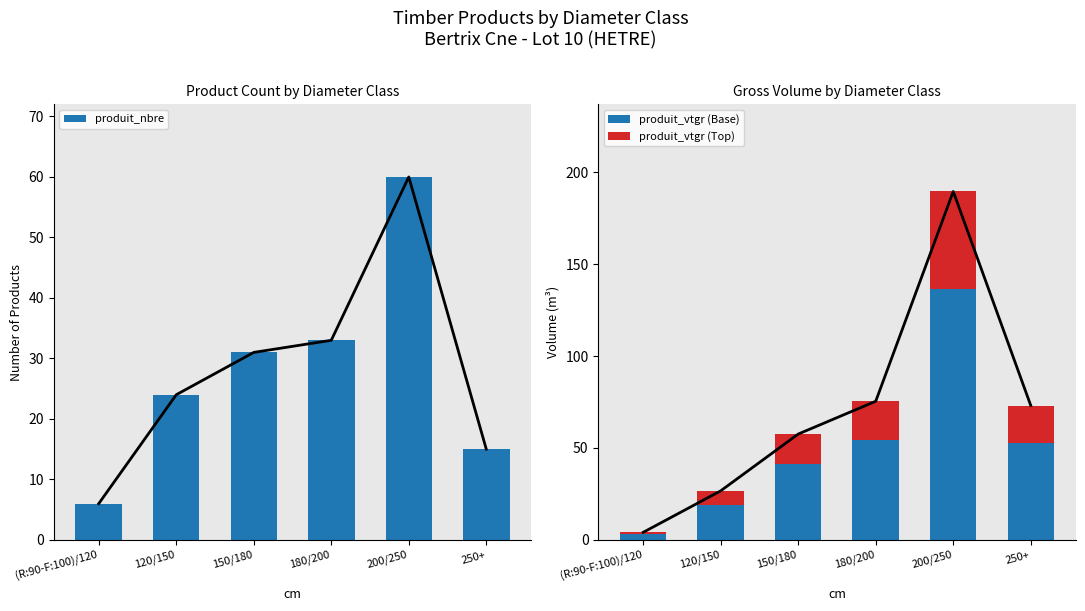

At (R:90-F:100)/120, list the series in order from smallest to largest.

produit_vtgr (Top), produit_vtgr (Base), produit_nbre